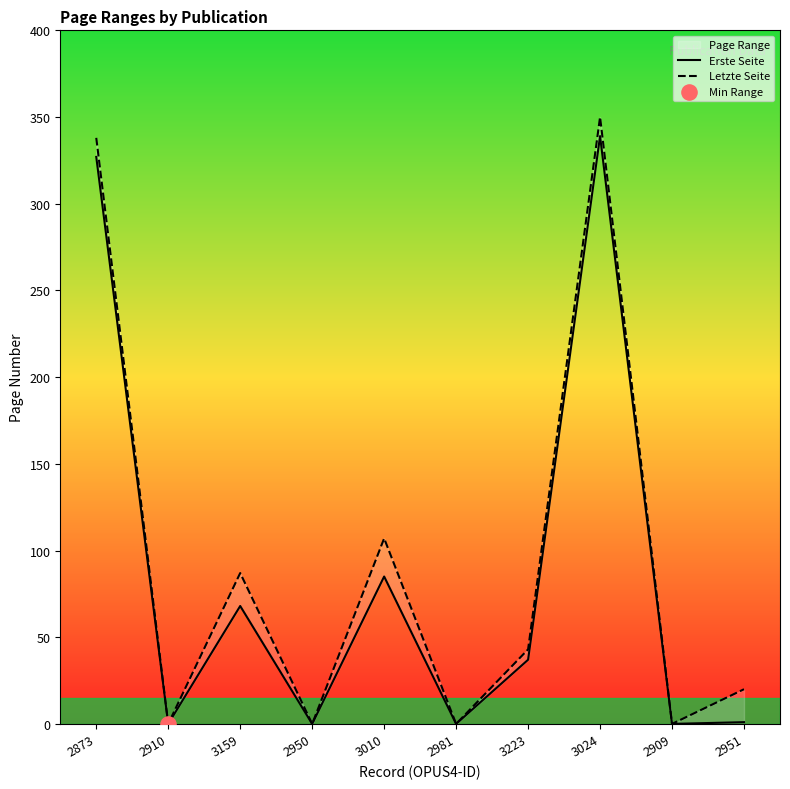

Which series has the largest total across all categories?

Letzte Seite